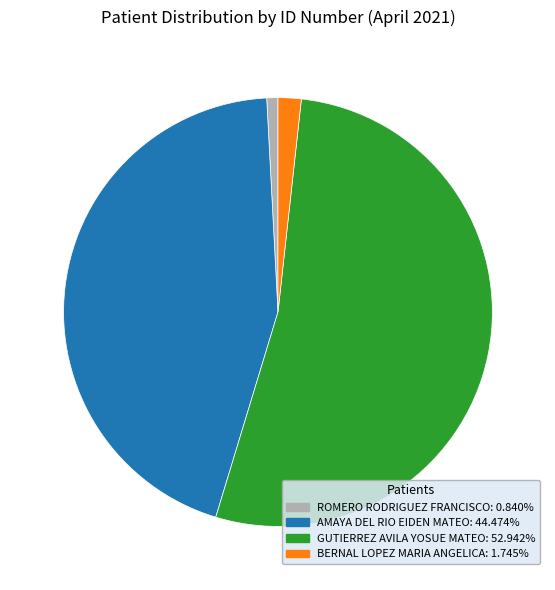

Do ROMERO RODRIGUEZ FRANCISCO and AMAYA DEL RIO EIDEN MATEO together represent more than half of the pie?

No